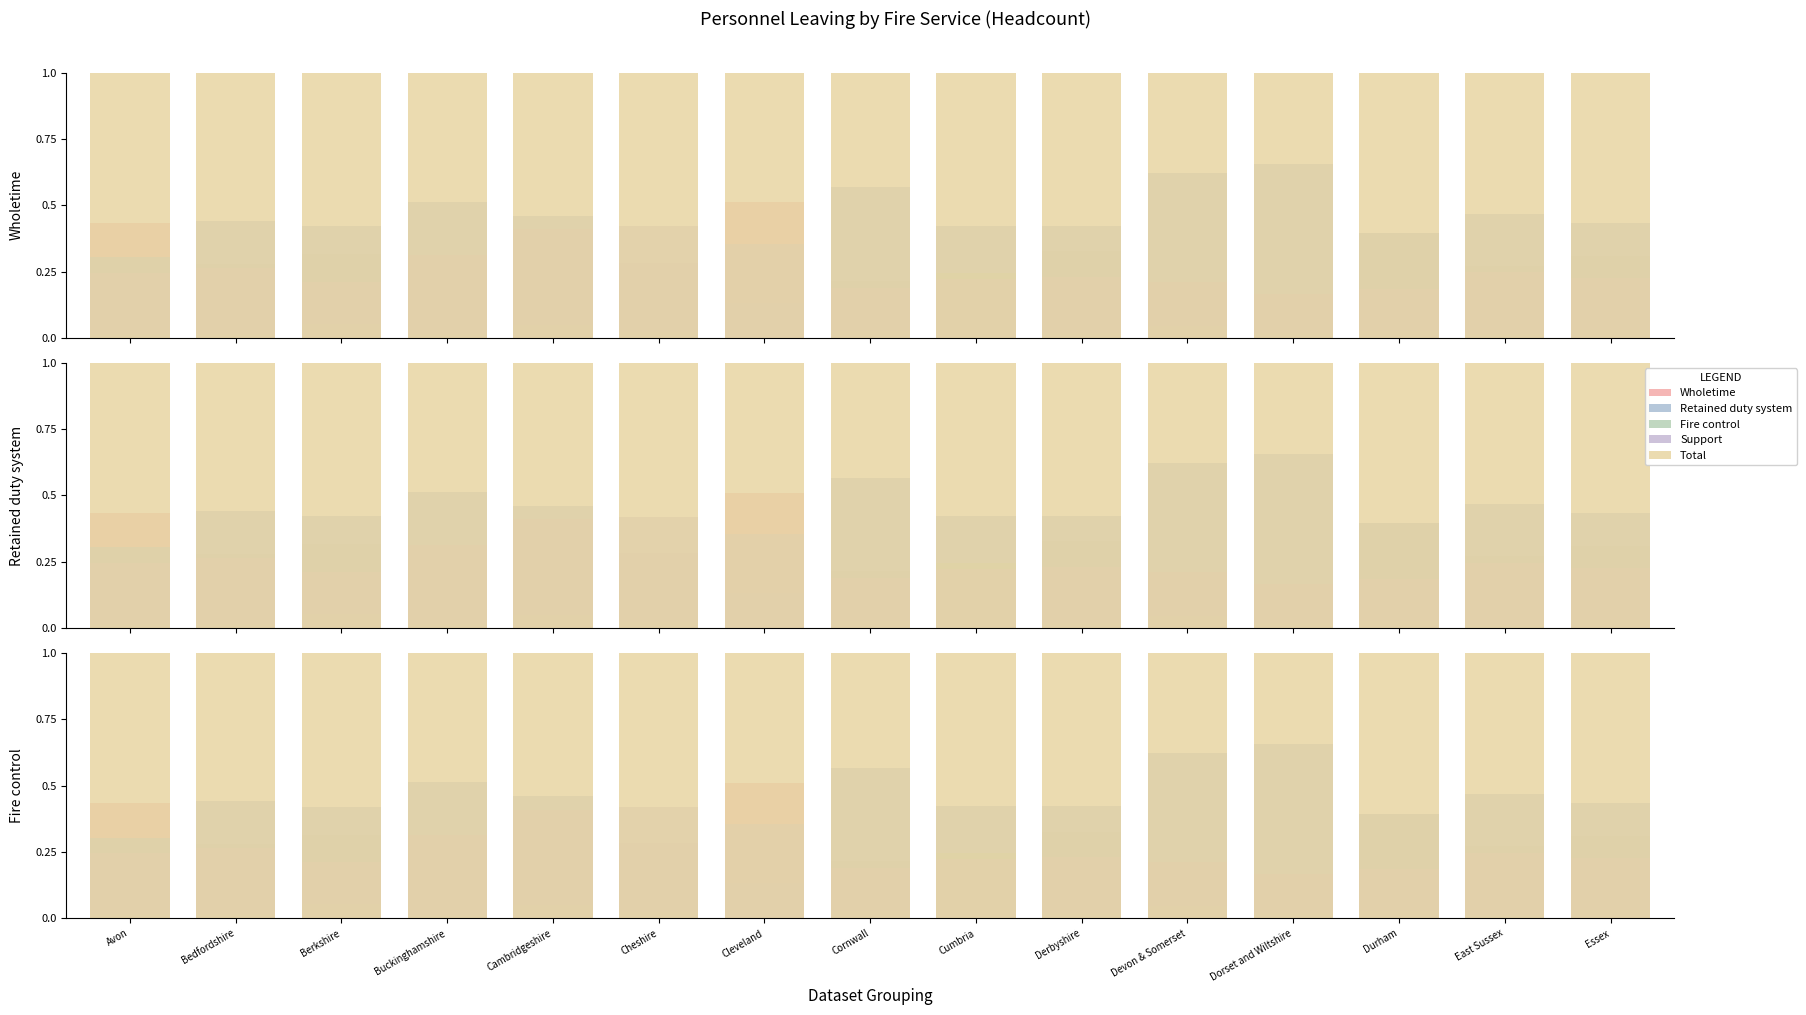

What is the spread (max minus min) of values at Dorset and Wiltshire?

1.0